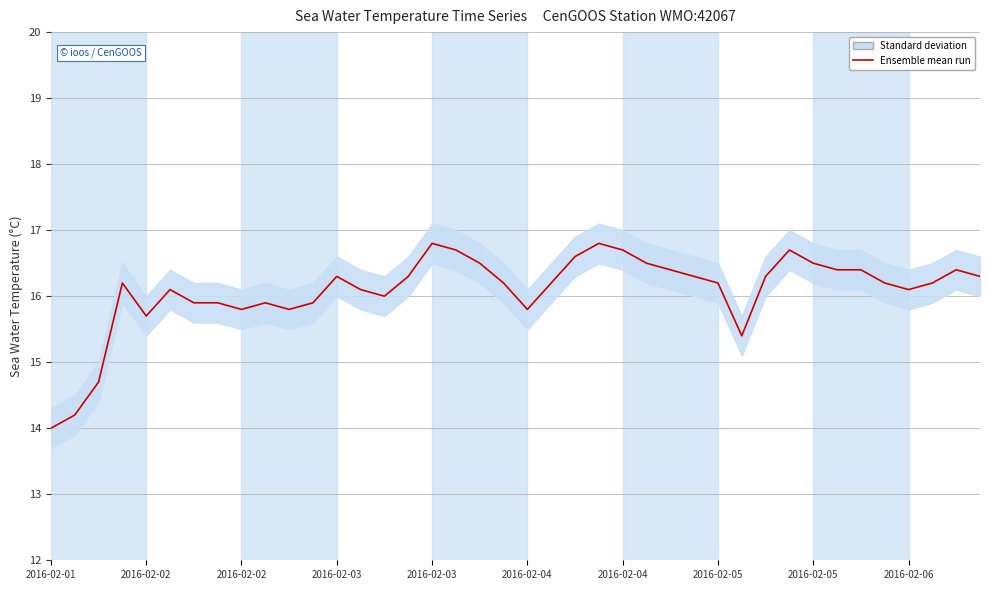

True or false: there are more than 2 points higher than both neighbors.

True